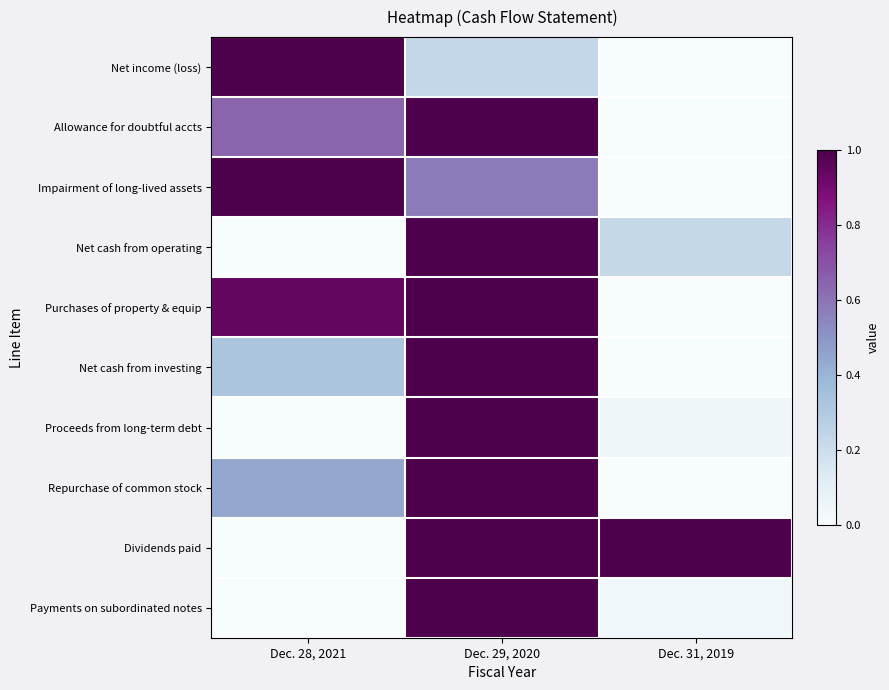

Reading left to right, what are all the values shown in this chart?

Net income (loss): Dec. 28, 2021=1.0	Dec. 29, 2020=0.2	Dec. 31, 2019=0.0
Allowance for doubtful accts: Dec. 28, 2021=0.6	Dec. 29, 2020=1.0	Dec. 31, 2019=0.0
Impairment of long-lived assets: Dec. 28, 2021=1.0	Dec. 29, 2020=0.6	Dec. 31, 2019=0.0
Net cash from operating: Dec. 28, 2021=0.0	Dec. 29, 2020=1.0	Dec. 31, 2019=0.2
Purchases of property & equip: Dec. 28, 2021=0.9	Dec. 29, 2020=1.0	Dec. 31, 2019=0.0
Net cash from investing: Dec. 28, 2021=0.3	Dec. 29, 2020=1.0	Dec. 31, 2019=0.0
Proceeds from long-term debt: Dec. 28, 2021=0.0	Dec. 29, 2020=1.0	Dec. 31, 2019=0.0
Repurchase of common stock: Dec. 28, 2021=0.4	Dec. 29, 2020=1.0	Dec. 31, 2019=0.0
Dividends paid: Dec. 28, 2021=0.0	Dec. 29, 2020=1.0	Dec. 31, 2019=1.0
Payments on subordinated notes: Dec. 28, 2021=0.0	Dec. 29, 2020=1.0	Dec. 31, 2019=0.0